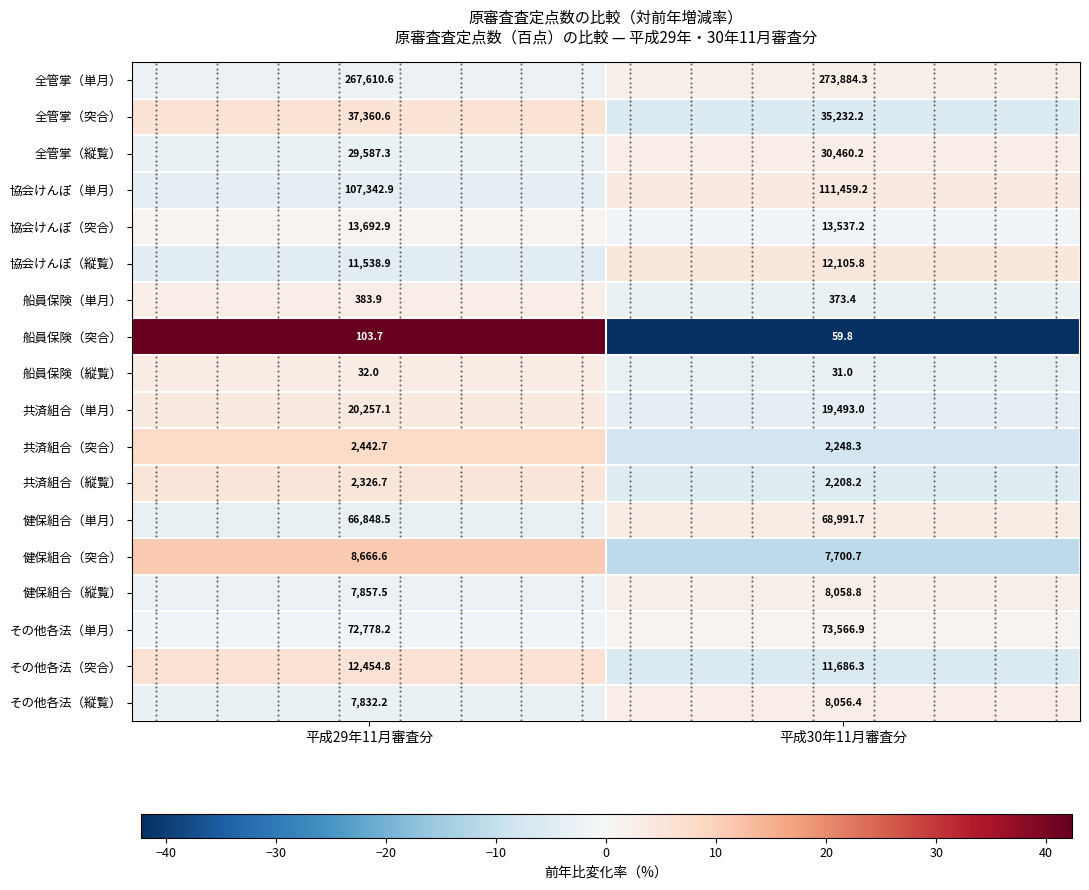

Rank the series by their maximum value, from lowest to highest.

その他各法（単月）, 協会けんぽ（突合）, 全管掌（単月）, 健保組合（縦覧）, 船員保険（単月）, その他各法（縦覧）, 全管掌（縦覧）, 健保組合（単月）, 船員保険（縦覧）, 共済組合（単月）, 協会けんぽ（単月）, 協会けんぽ（縦覧）, 共済組合（縦覧）, 全管掌（突合）, その他各法（突合）, 共済組合（突合）, 健保組合（突合）, 船員保険（突合）